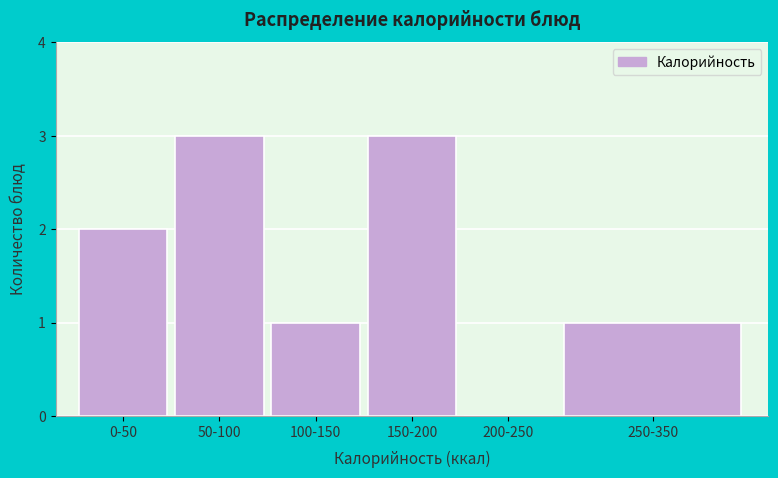

Reading left to right, transcribe all the data shown in this chart.

0-50=2	50-100=3	100-150=1	150-200=3	200-250=0	250-350=1